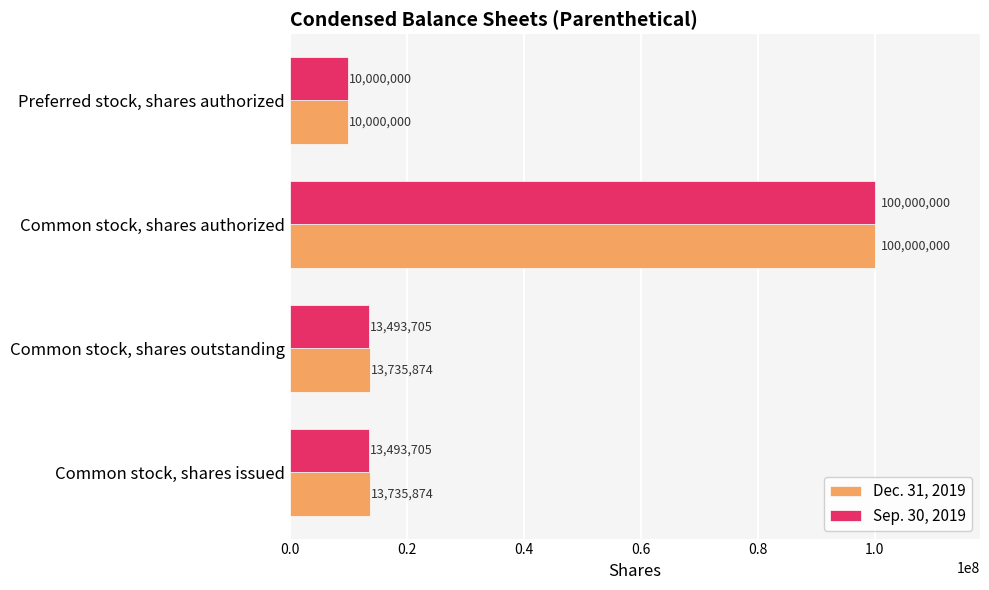

The Dec. 31, 2019 series shows 18466305 at Common stock, shares outstanding. True or false?

False